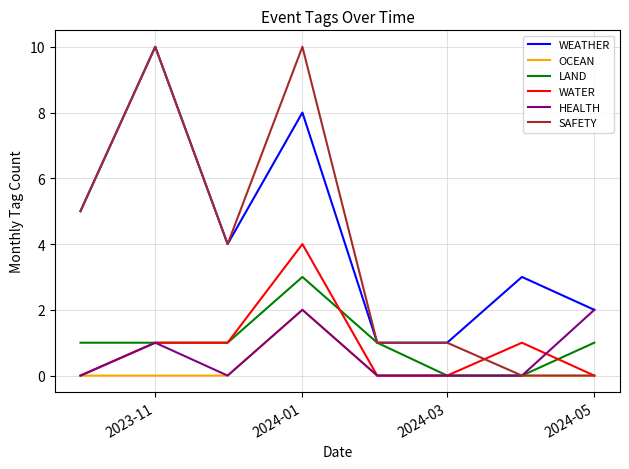

True or false: OCEAN and WEATHER intersect in this chart.

False